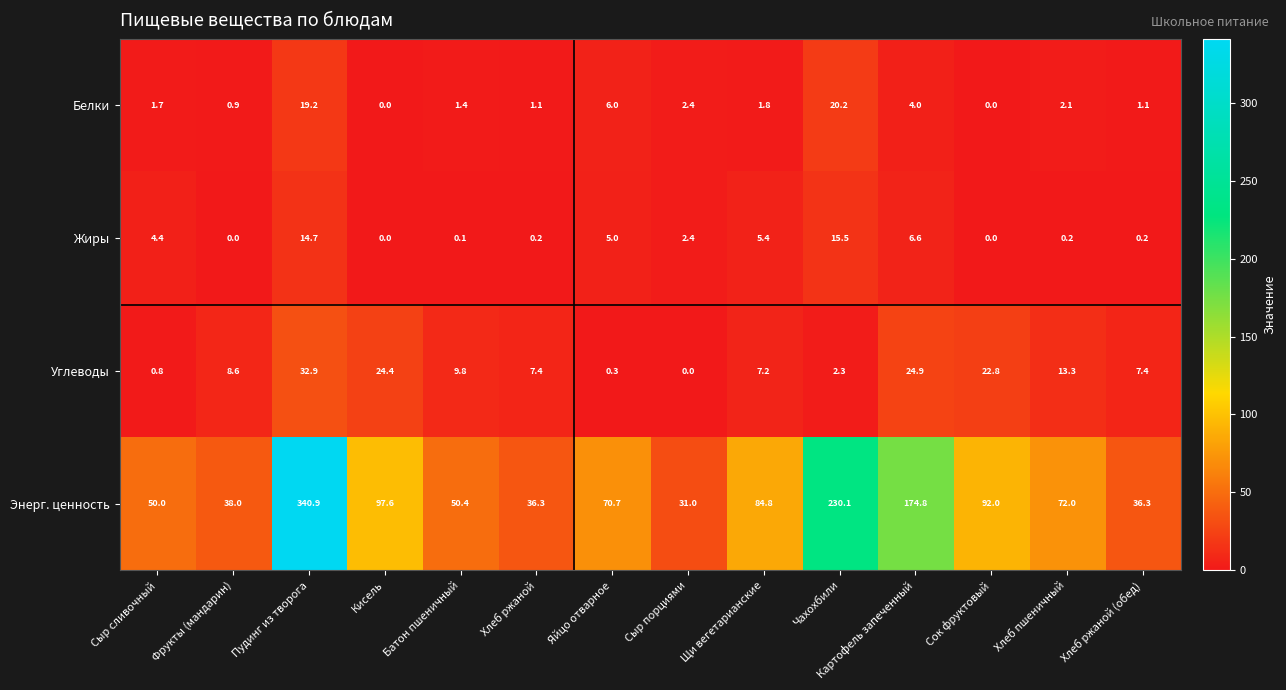

List the series in order of their peak value, lowest first.

Жиры, Белки, Углеводы, Энерг. ценность